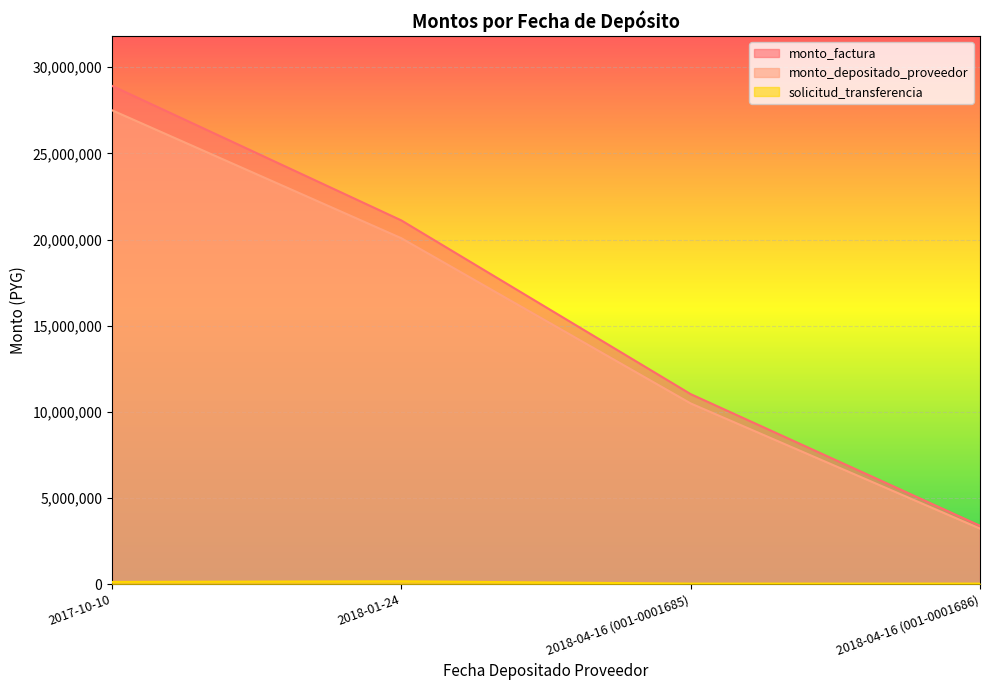

Reading left to right, extract all data points from this chart.

monto_factura: 2017-10-10=28920282	2018-01-24=21109126	2018-04-16 (001-0001685)=11025854	2018-04-16 (001-0001686)=3387050
monto_depositado_proveedor: 2017-10-10=27502663	2018-01-24=20074396	2018-04-16 (001-0001685)=10485387	2018-04-16 (001-0001686)=3221023
solicitud_transferencia: 2017-10-10=123648	2018-01-24=161116	2018-04-16 (001-0001685)=27032	2018-04-16 (001-0001686)=27032